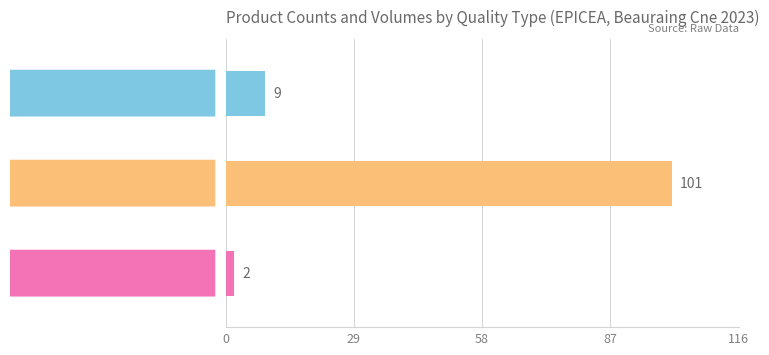

What is the difference between the maximum and minimum values?

99